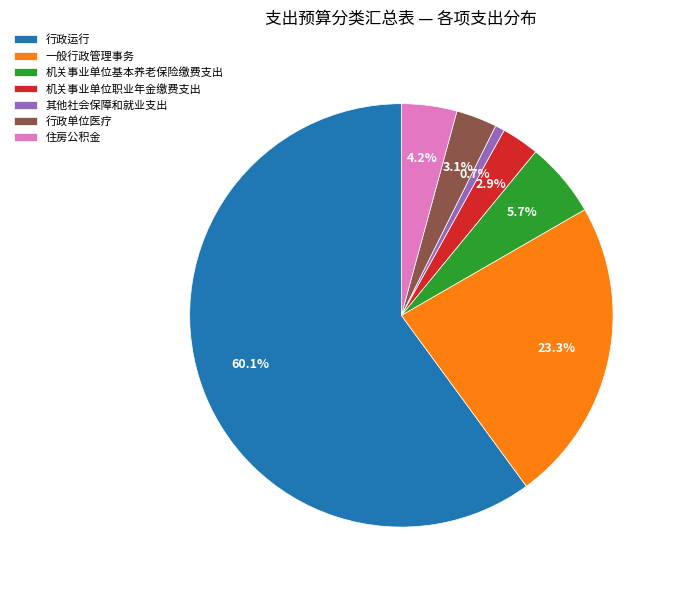

To the nearest percent, what portion does 其他社会保障和就业支出 represent?

1%